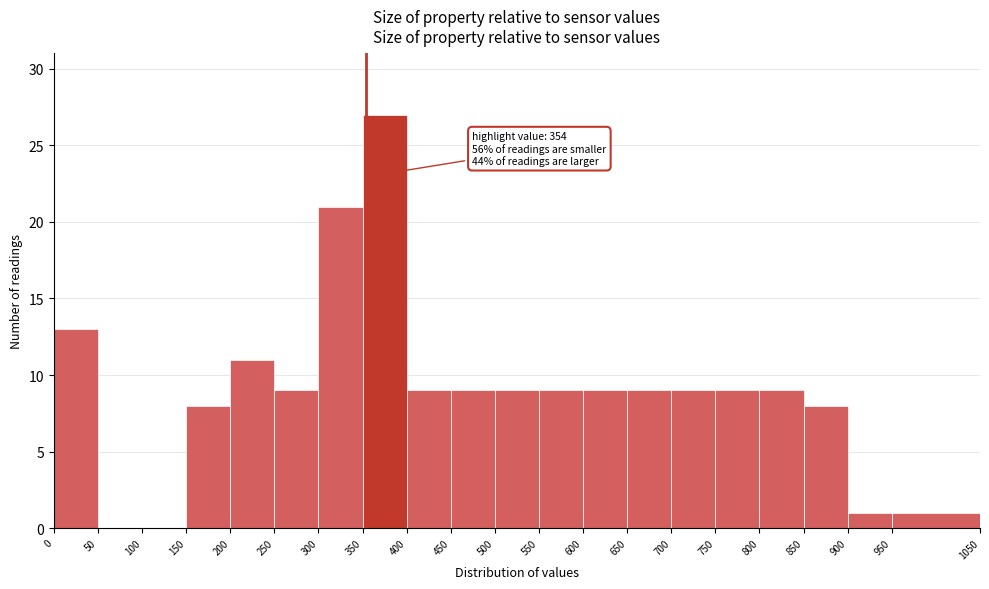

Which range on the x-axis has the tallest bar?

350 to 400